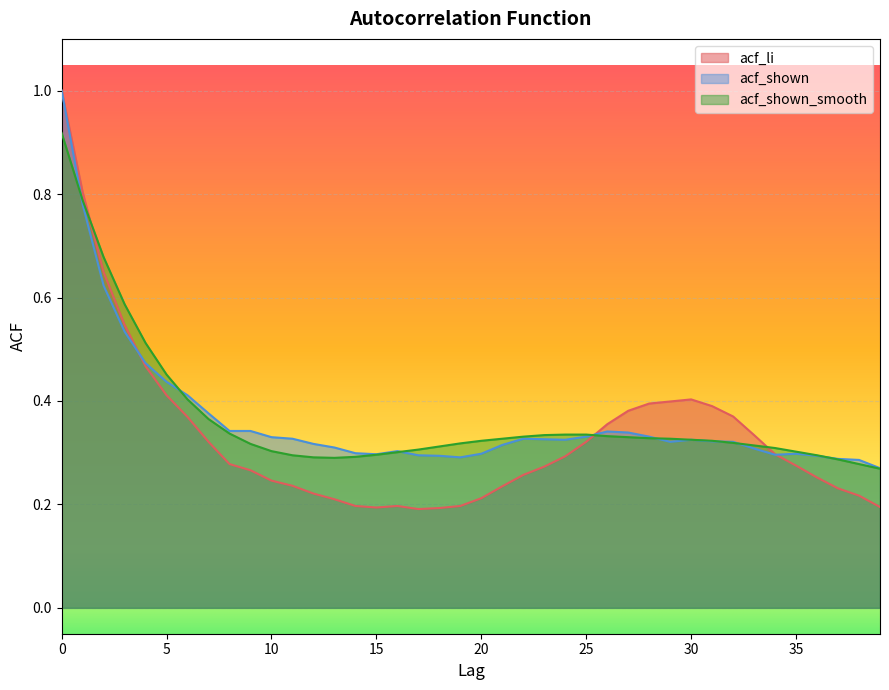

What are all the series names shown in the legend?

acf_li, acf_shown, acf_shown_smooth